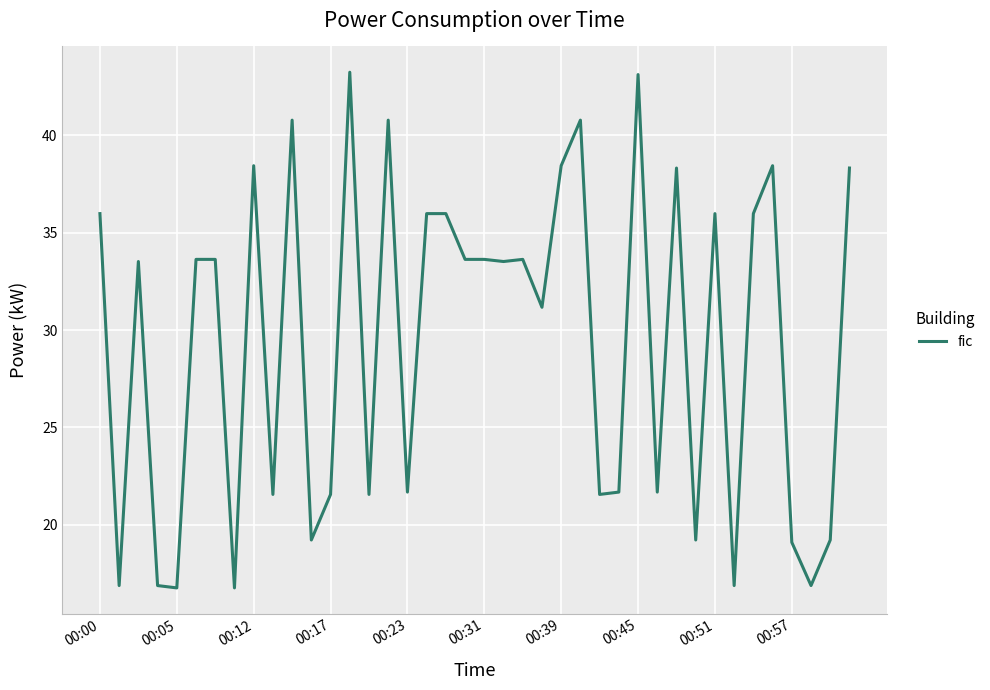

Does the chart display data point markers on the line(s)?

No